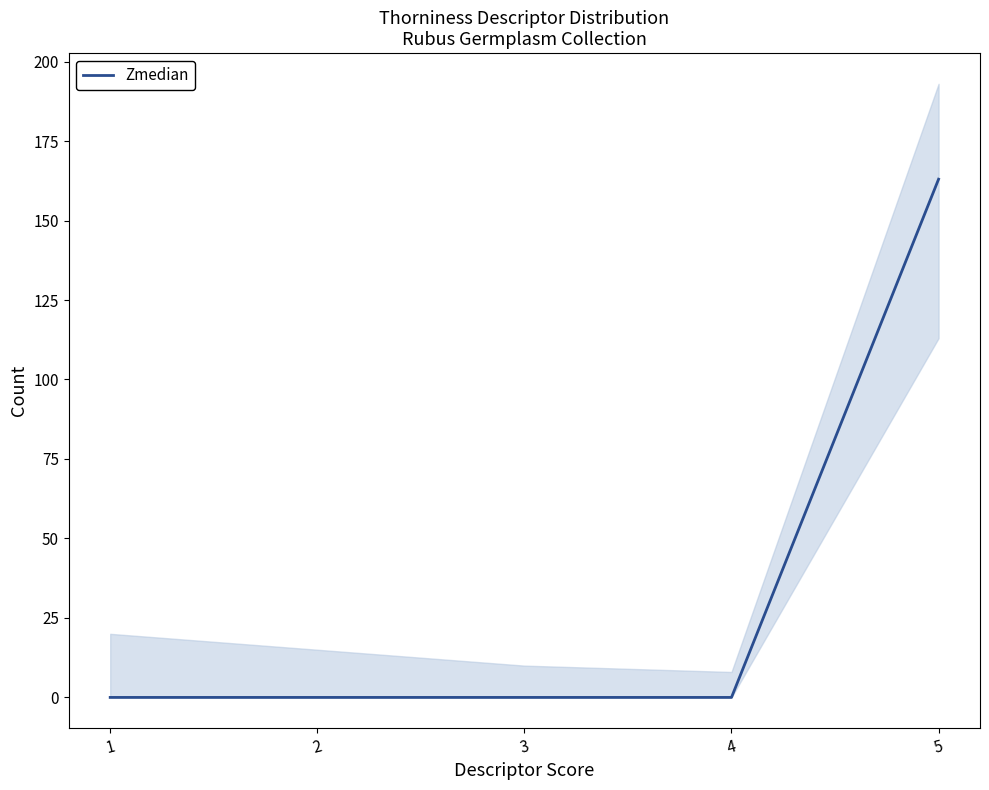

How many lines are shown in the chart?

1